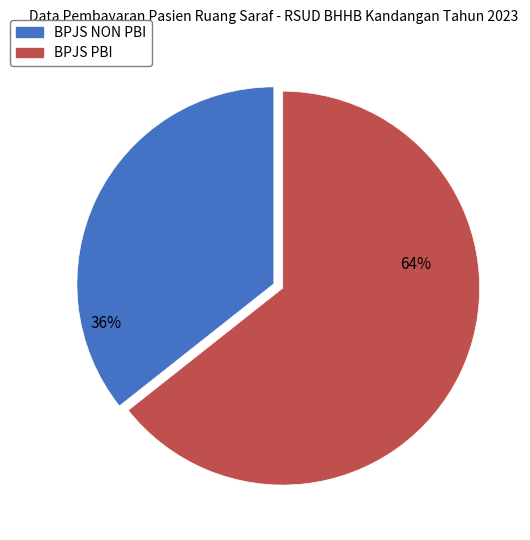

Which category accounts for the majority?

BPJS PBI